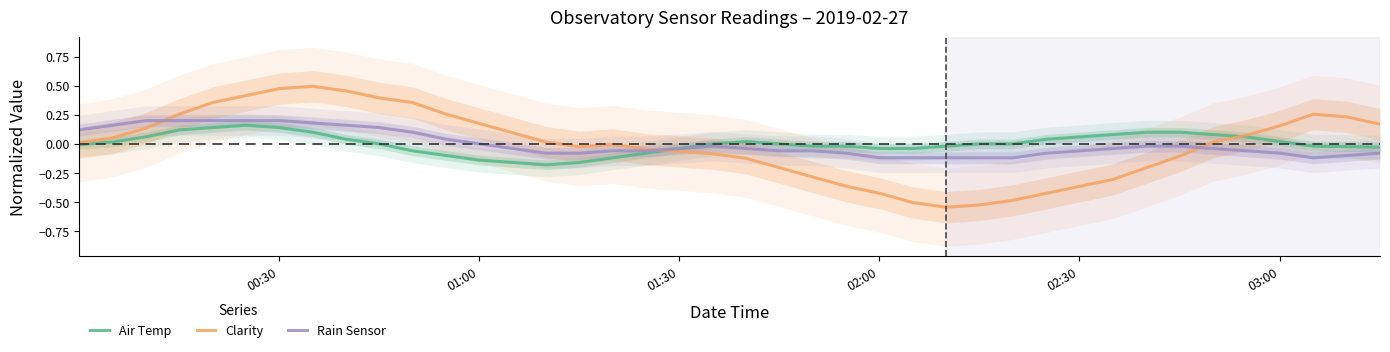

How many lines are shown in the chart?

3